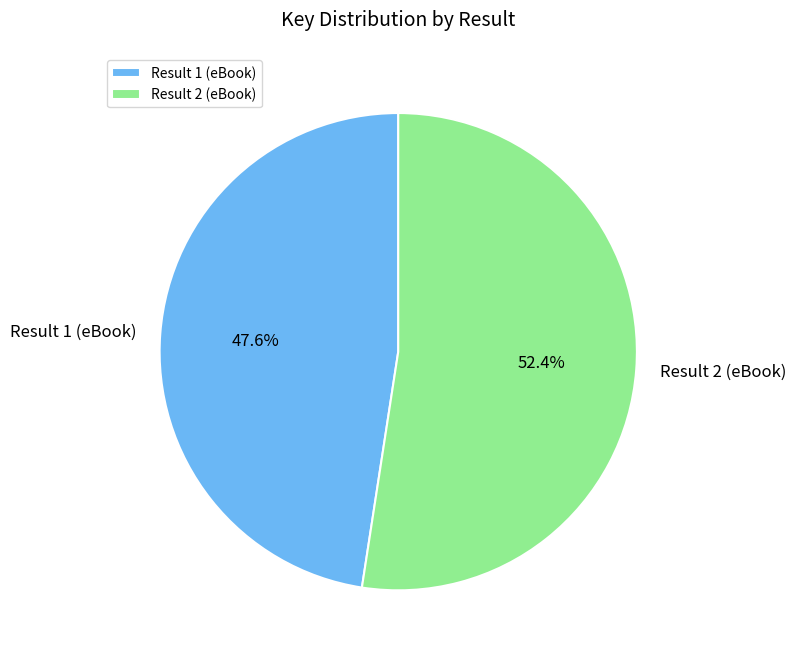

What percentage is the Result 2 (eBook) slice, to the nearest percent?

52%